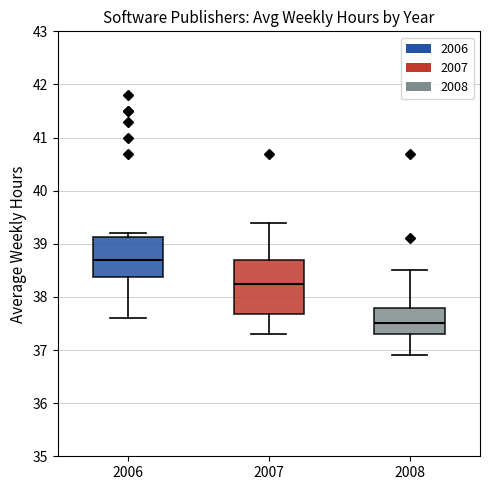

Reading left to right, read every box against the y-axis: the position of its median line, the range the box covers, and the ends of its whiskers. The values are not printed on the chart, so give them approximately, as read against the axis.

2006: median 38.7, box 38.4 to 39.1, whiskers 37.6 to 39.2
2007: median 38.3, box 37.7 to 38.7, whiskers 37.3 to 39.4
2008: median 37.5, box 37.3 to 37.8, whiskers 36.9 to 38.5